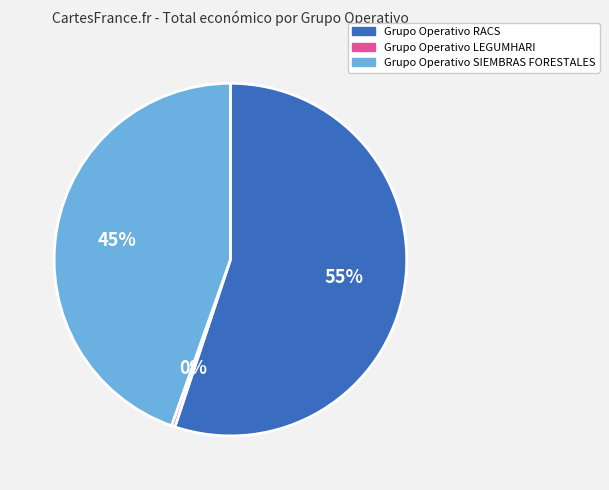

Between Grupo Operativo SIEMBRAS FORESTALES and Grupo Operativo RACS, which is larger?

Grupo Operativo RACS